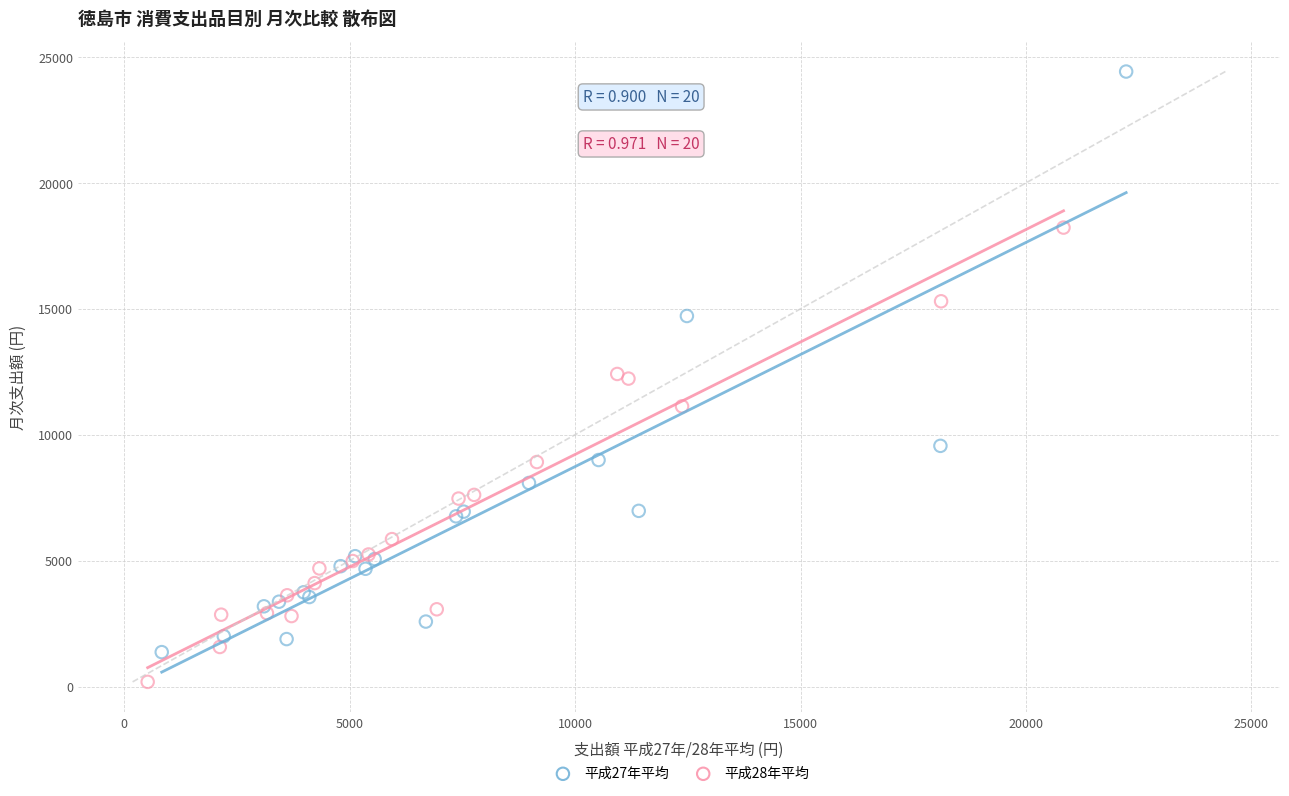

Which series reaches the minimum Y coordinate?

平成28年平均